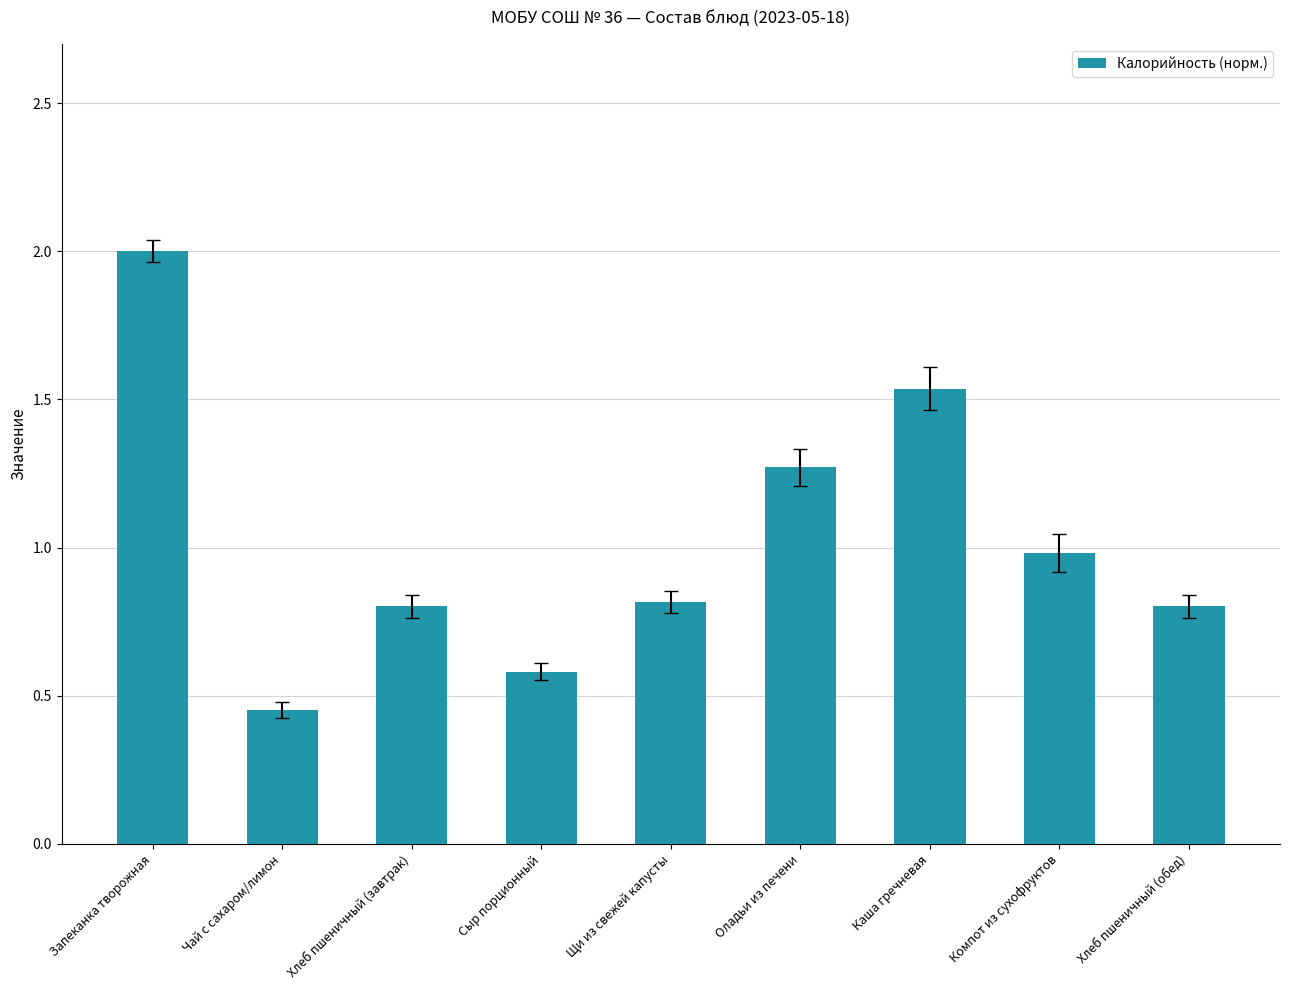

Read the value at Запеканка творожная.

2.0